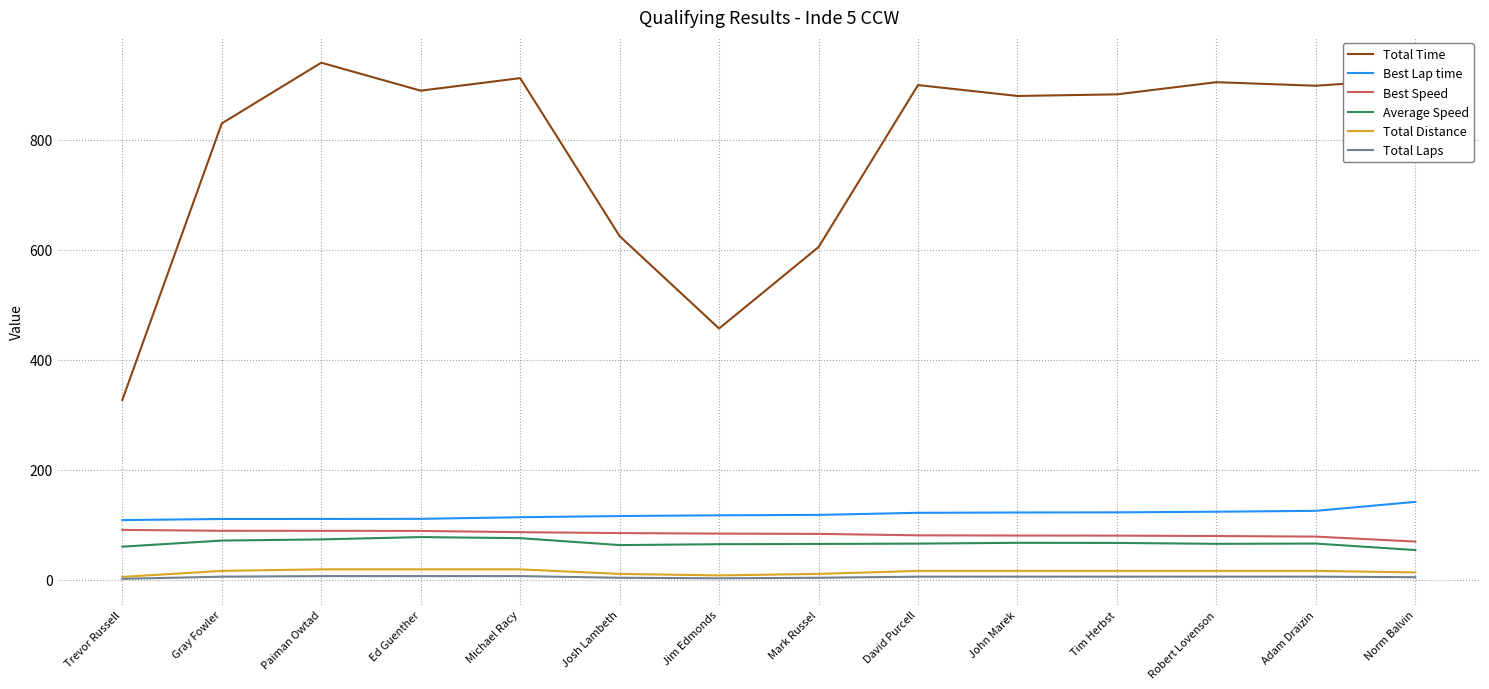

True or false: Total Distance and Average Speed cross at least once.

False